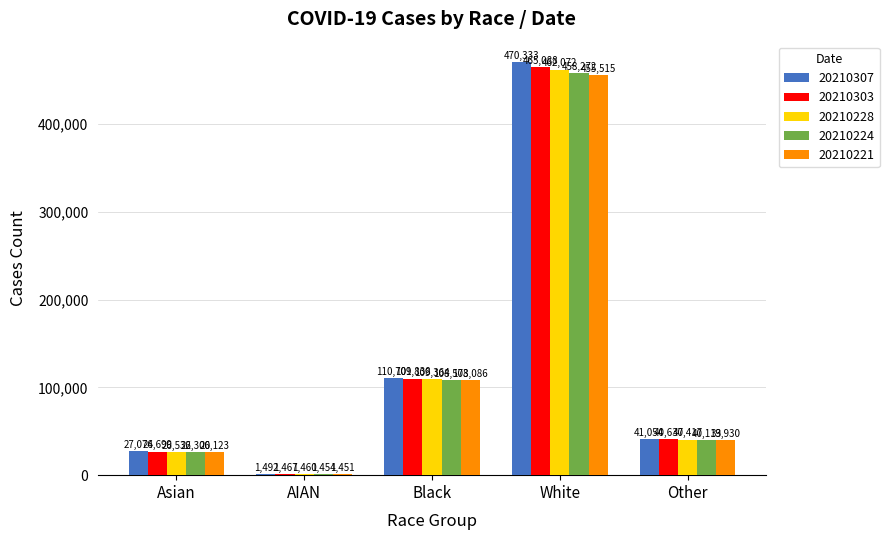

Is it true that 20210228 equals 1460 at AIAN?

True